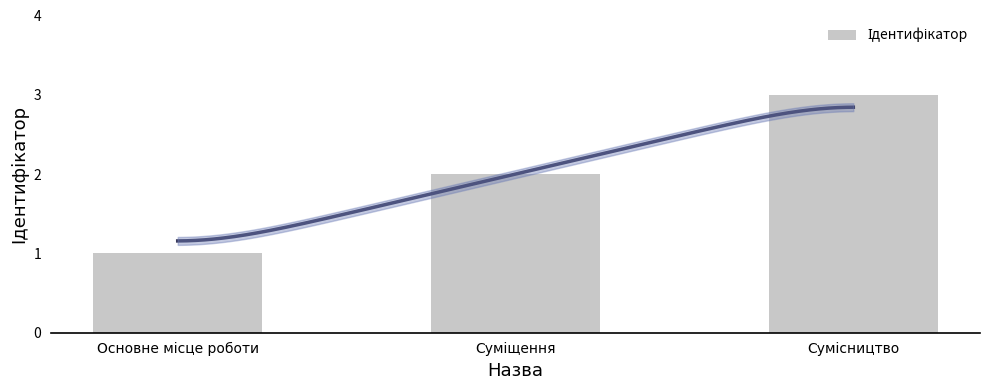

Is it true that the value at Суміщення is 2?

True